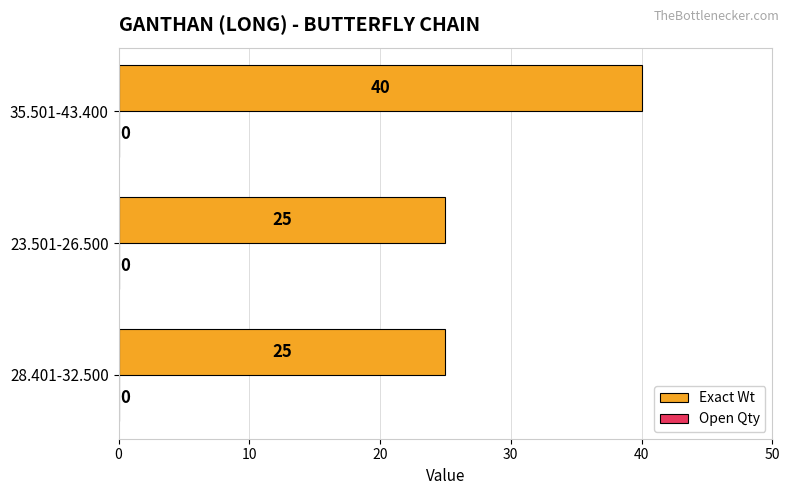

Approximately how many times larger is the value at 35.501-43.400 compared to 28.401-32.500?

1.6